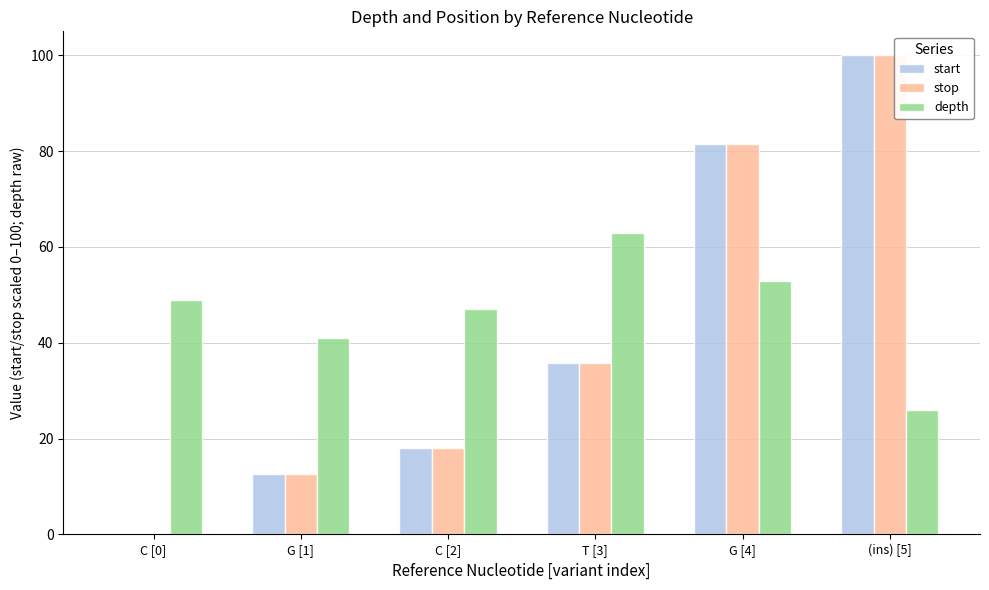

Is it true that stop equals 16.6 at G [1]?

False